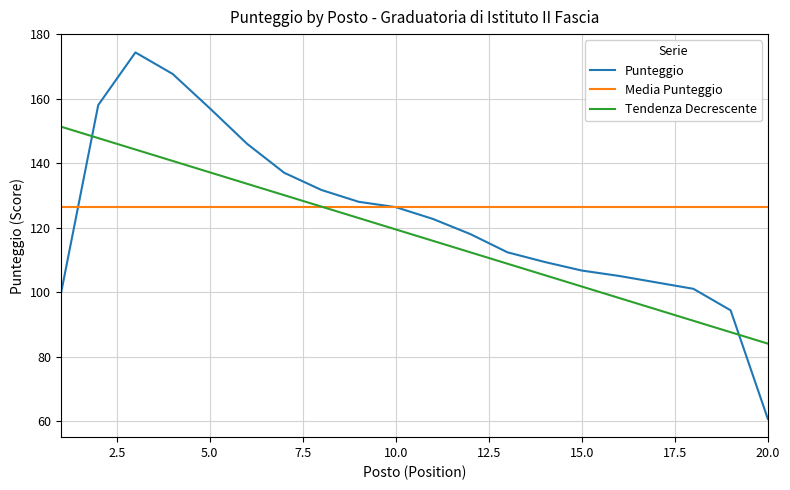

What is the difference between the second highest and minimum values in the Tendenza Decrescente series?

63.8